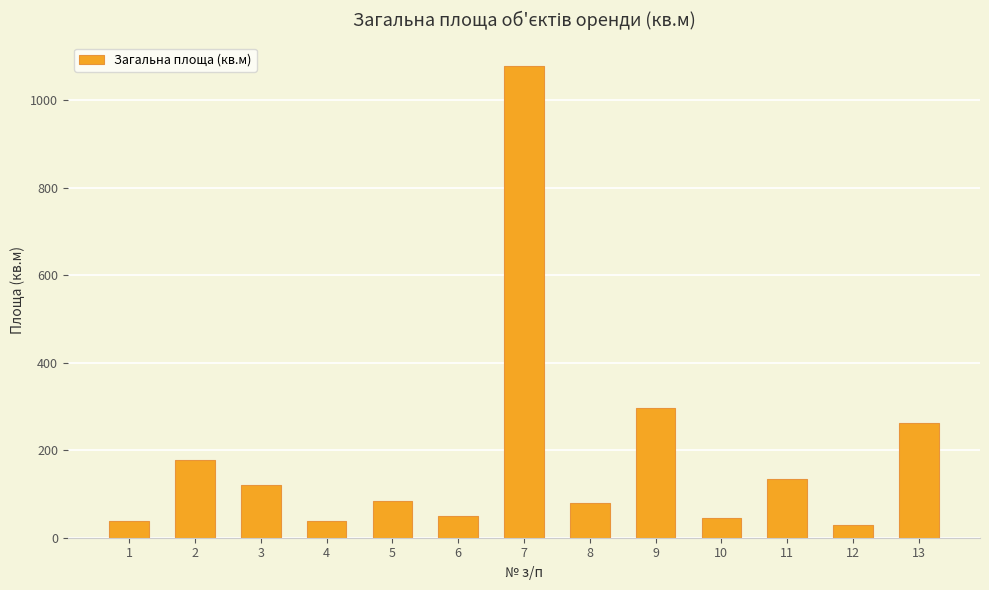

What is the sum of all values?

2429.6